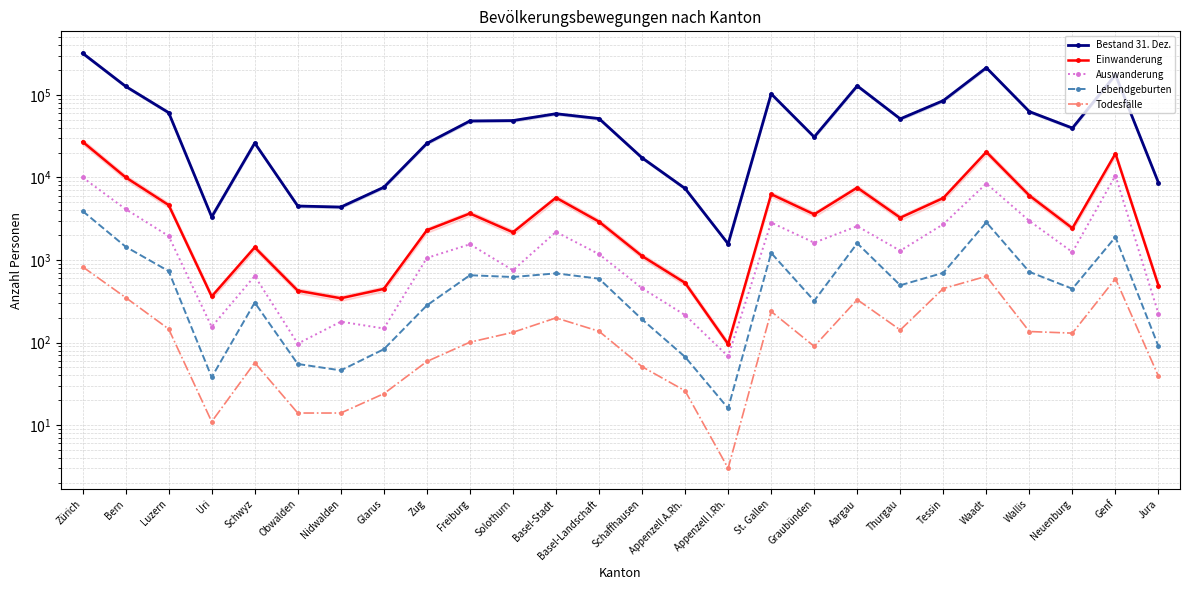

Where does the Auswanderung series first go above 1295?

Zürich